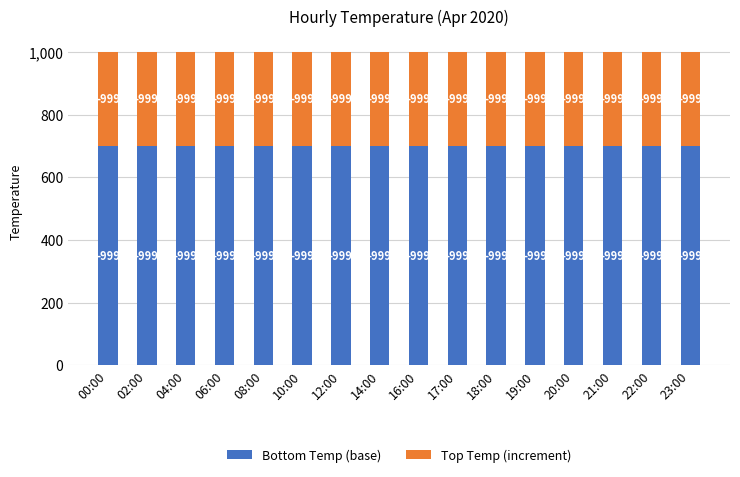

Read the Top Temp (increment) value at 16:00.

299